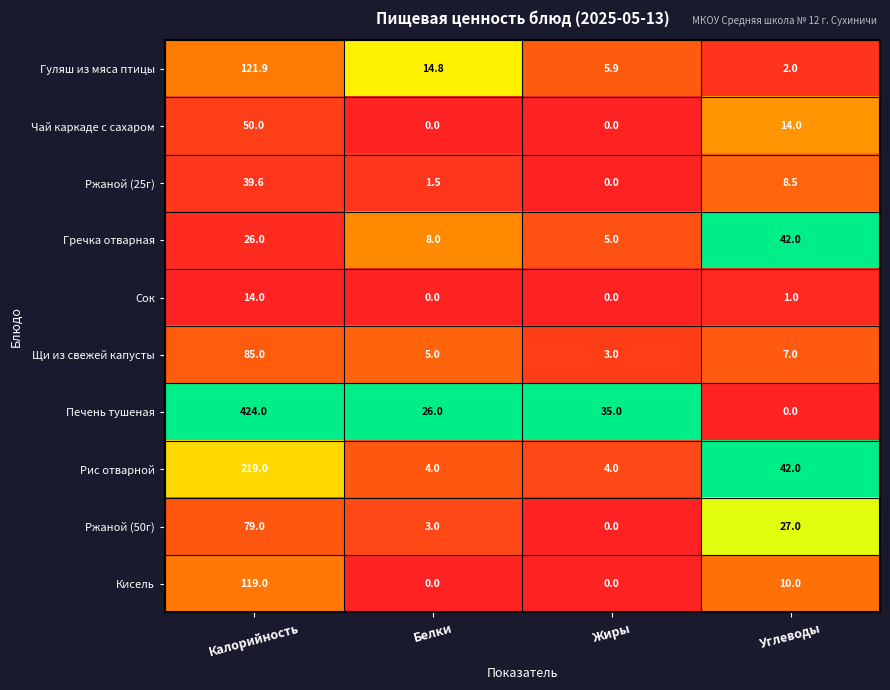

Which series has the largest total across all categories?

Печень тушеная